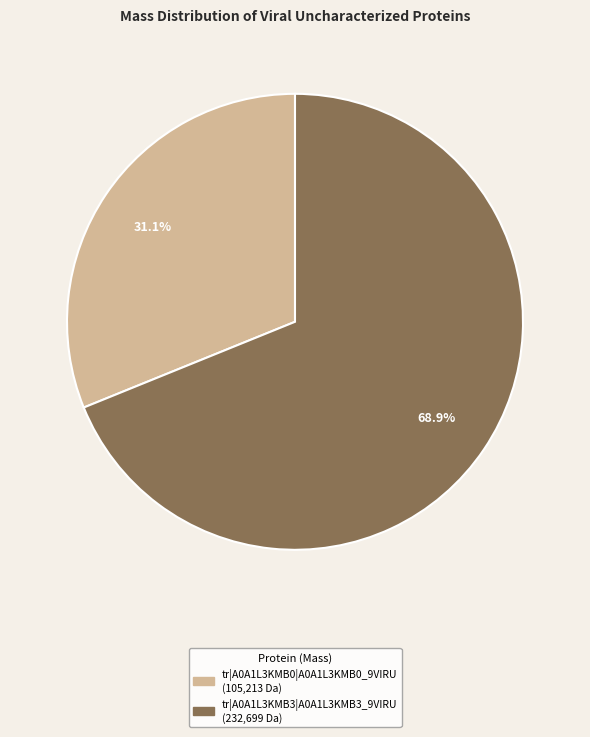

Is there a majority slice in this chart?

Yes